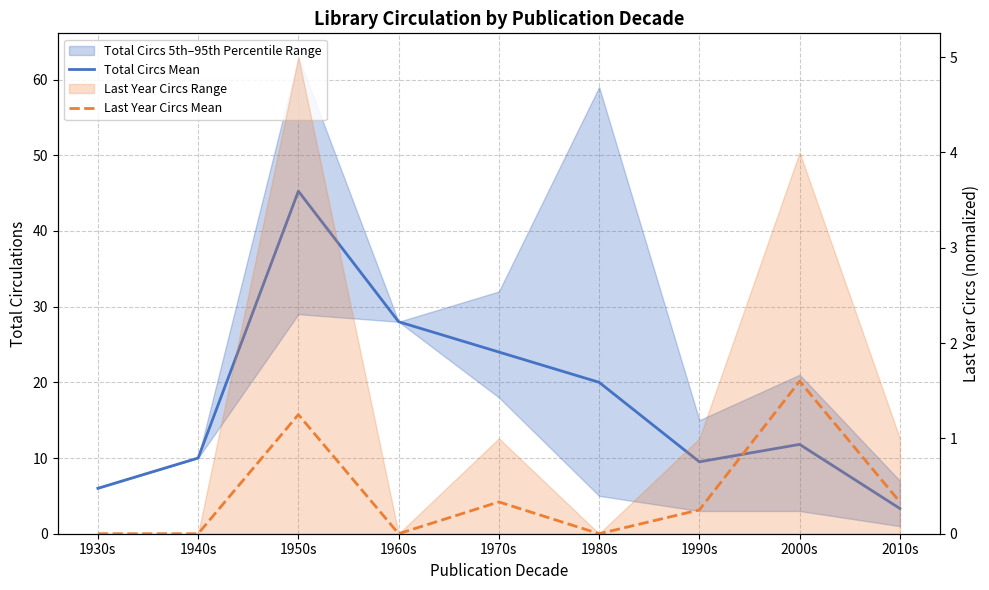

Where is the first local minimum for Total Circs Mean?

1990s